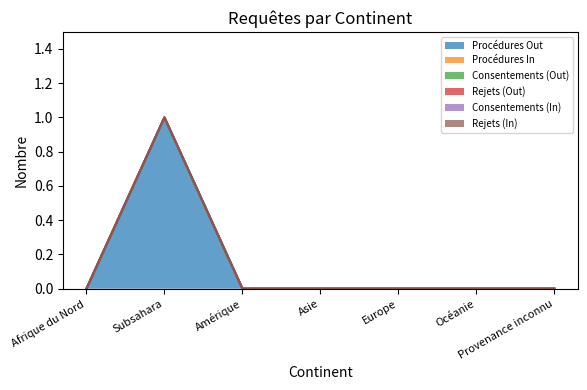

Between Europe and Subsahara, which is larger?

Subsahara